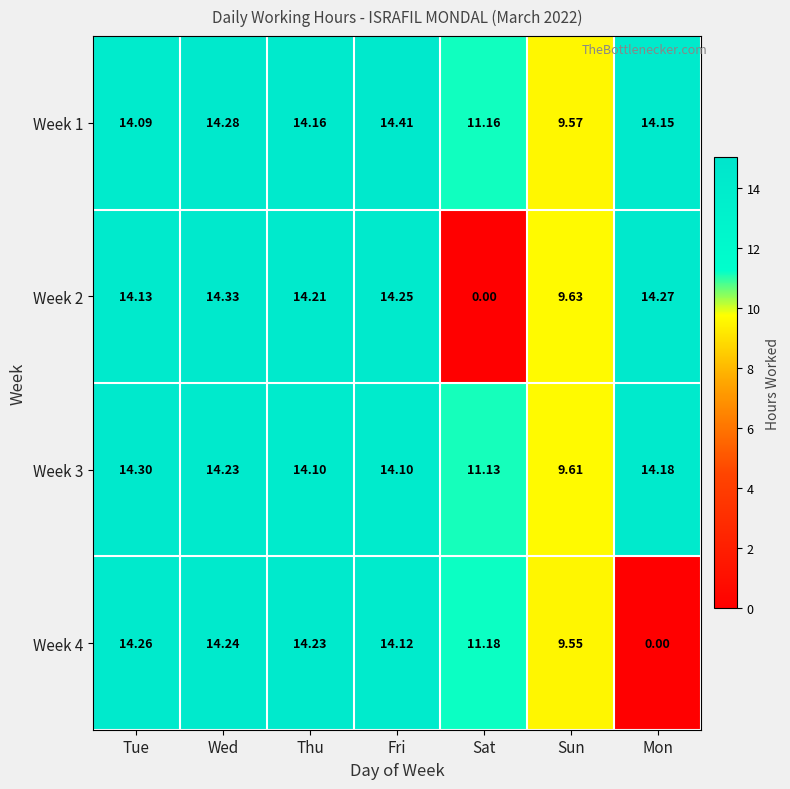

At which category does the chart reach its peak across all series?

Fri